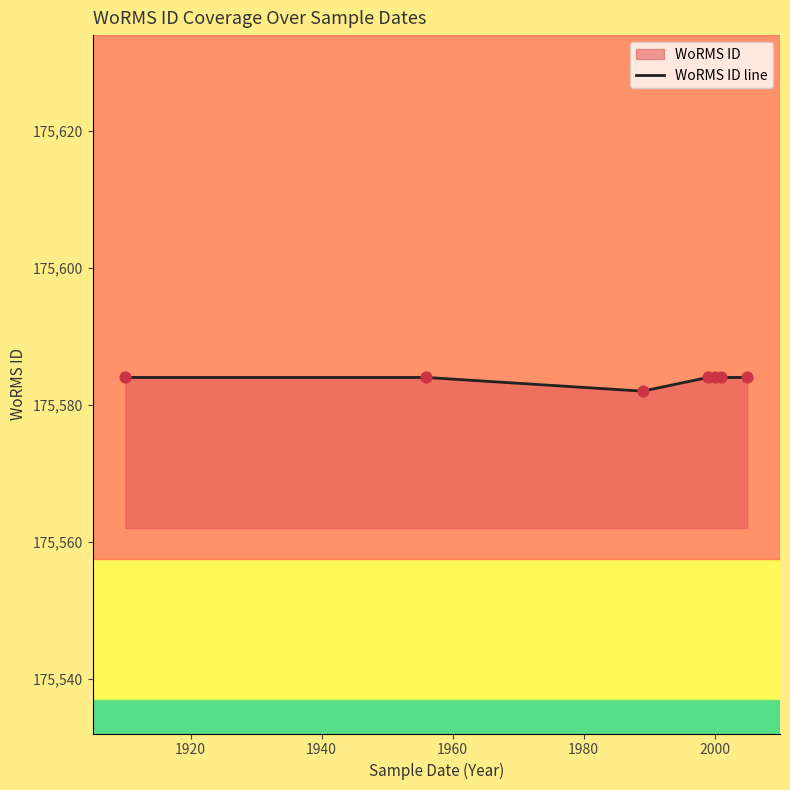

What is the maximum value shown in the chart?

175584